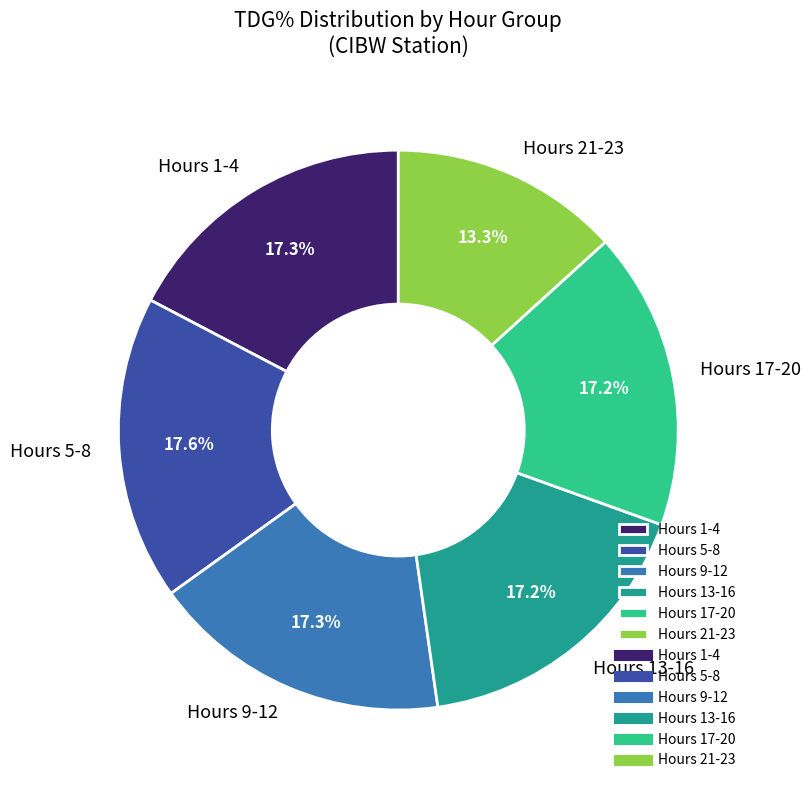

To the nearest percent, what is the difference between the largest and smallest slice percentages?

4%